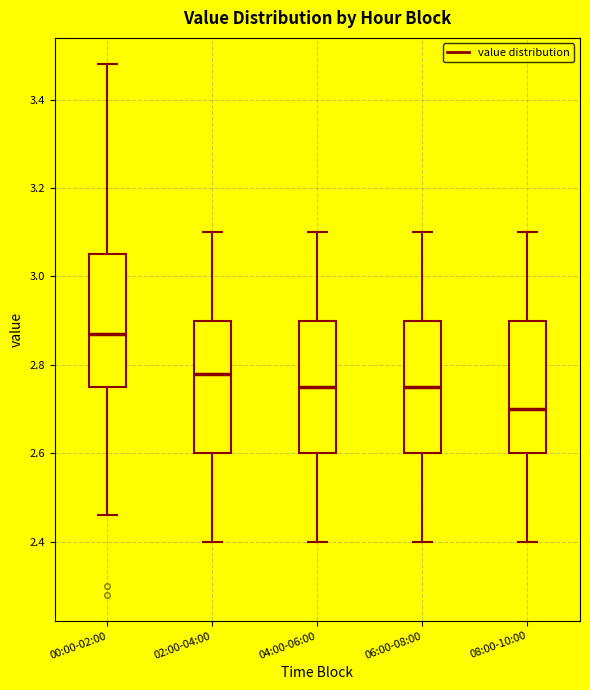

Reading left to right, transcribe this box plot: for each box, give where its median line is, the range the box spans, and where its two whiskers end, as read against the y-axis. The values are not printed on the chart, so give them approximately, as read against the axis.

00:00-02:00: median 2.88, box 2.76 to 3.06, whiskers 2.46 to 3.48
02:00-04:00: median 2.78, box 2.60 to 2.90, whiskers 2.40 to 3.10
04:00-06:00: median 2.76, box 2.60 to 2.90, whiskers 2.40 to 3.10
06:00-08:00: median 2.76, box 2.60 to 2.90, whiskers 2.40 to 3.10
08:00-10:00: median 2.70, box 2.60 to 2.90, whiskers 2.40 to 3.10